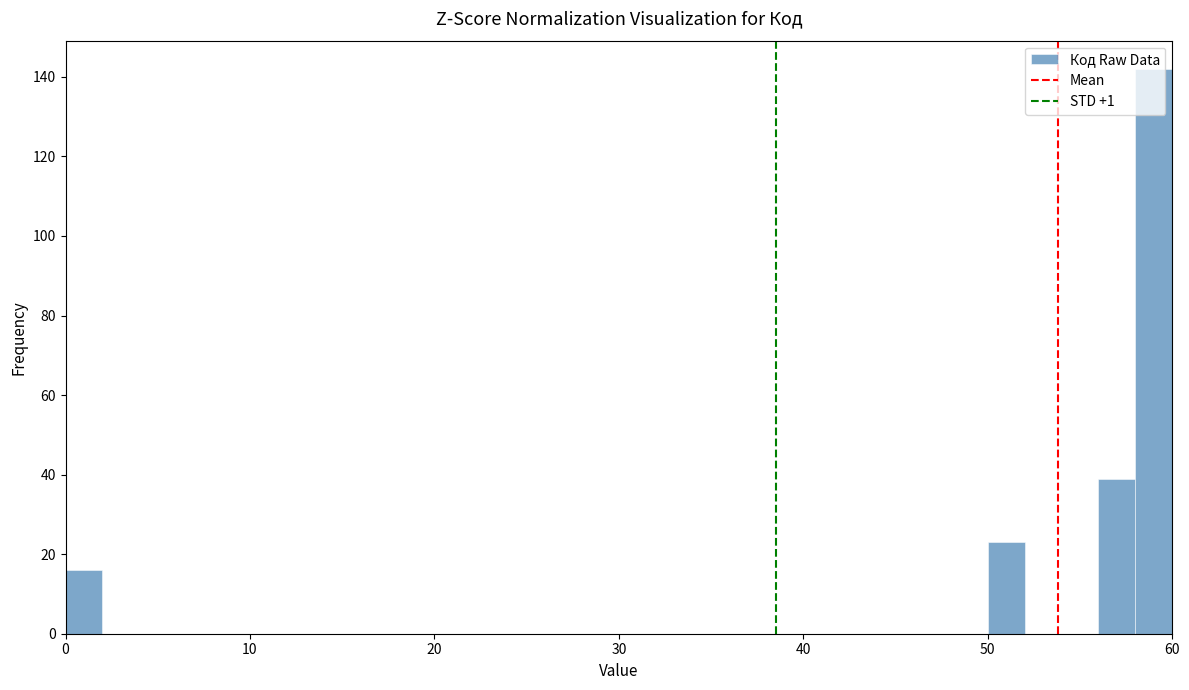

Read against the x-axis, roughly where is the centre of the tallest bar?

59